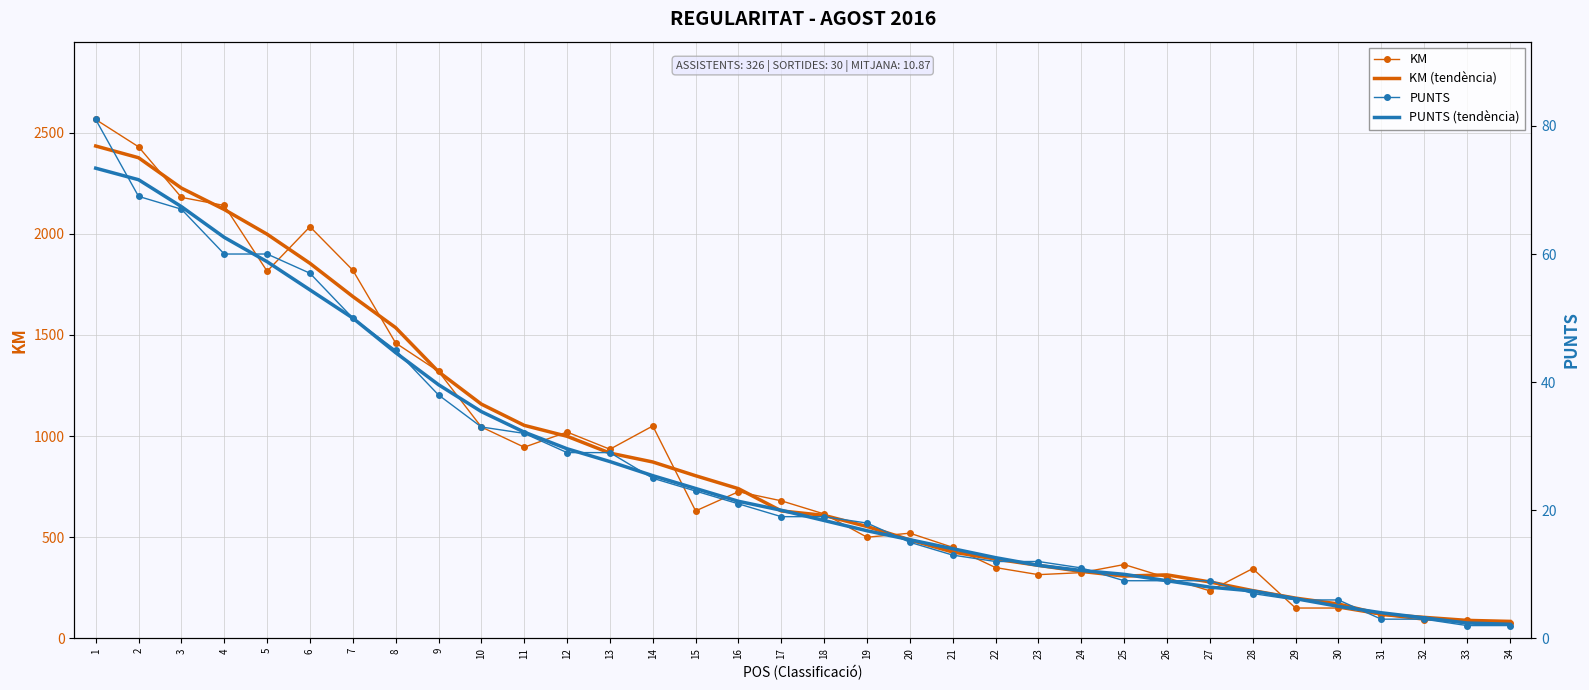

What is the average value of the KM series?

876